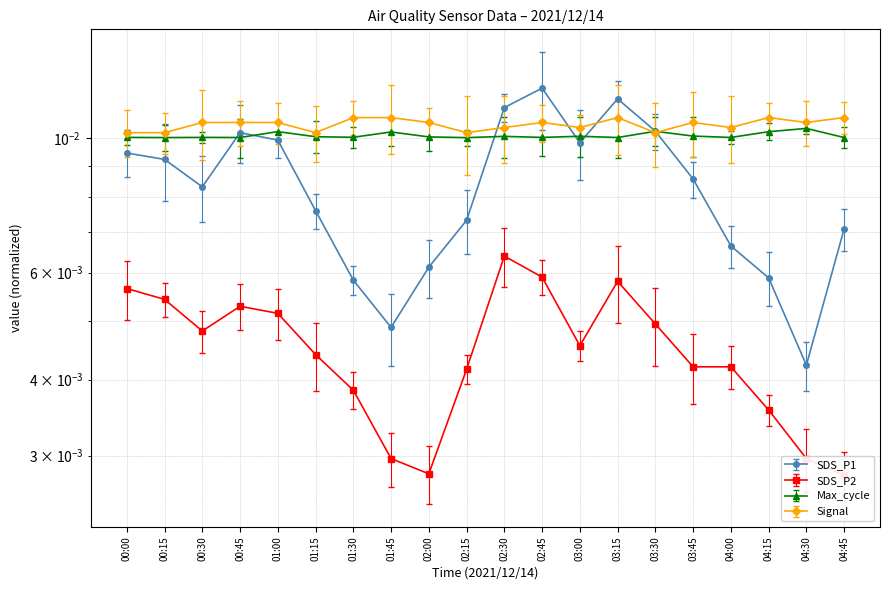

Reading right to left, transcribe all the data shown in this chart.

SDS_P1: 04:45=0.0	04:30=0.0	04:15=0.0	04:00=0.0	03:45=0.0	03:30=0.0	03:15=0.0	03:00=0.0	02:45=0.0	02:30=0.0	02:15=0.0	02:00=0.0	01:45=0.0	01:30=0.0	01:15=0.0	01:00=0.0	00:45=0.0	00:30=0.0	00:15=0.0	00:00=0.0
SDS_P2: 04:45=0.0	04:30=0.0	04:15=0.0	04:00=0.0	03:45=0.0	03:30=0.0	03:15=0.0	03:00=0.0	02:45=0.0	02:30=0.0	02:15=0.0	02:00=0.0	01:45=0.0	01:30=0.0	01:15=0.0	01:00=0.0	00:45=0.0	00:30=0.0	00:15=0.0	00:00=0.0
Max_cycle: 04:45=0.0	04:30=0.0	04:15=0.0	04:00=0.0	03:45=0.0	03:30=0.0	03:15=0.0	03:00=0.0	02:45=0.0	02:30=0.0	02:15=0.0	02:00=0.0	01:45=0.0	01:30=0.0	01:15=0.0	01:00=0.0	00:45=0.0	00:30=0.0	00:15=0.0	00:00=0.0
Signal: 04:45=0.0	04:30=0.0	04:15=0.0	04:00=0.0	03:45=0.0	03:30=0.0	03:15=0.0	03:00=0.0	02:45=0.0	02:30=0.0	02:15=0.0	02:00=0.0	01:45=0.0	01:30=0.0	01:15=0.0	01:00=0.0	00:45=0.0	00:30=0.0	00:15=0.0	00:00=0.0